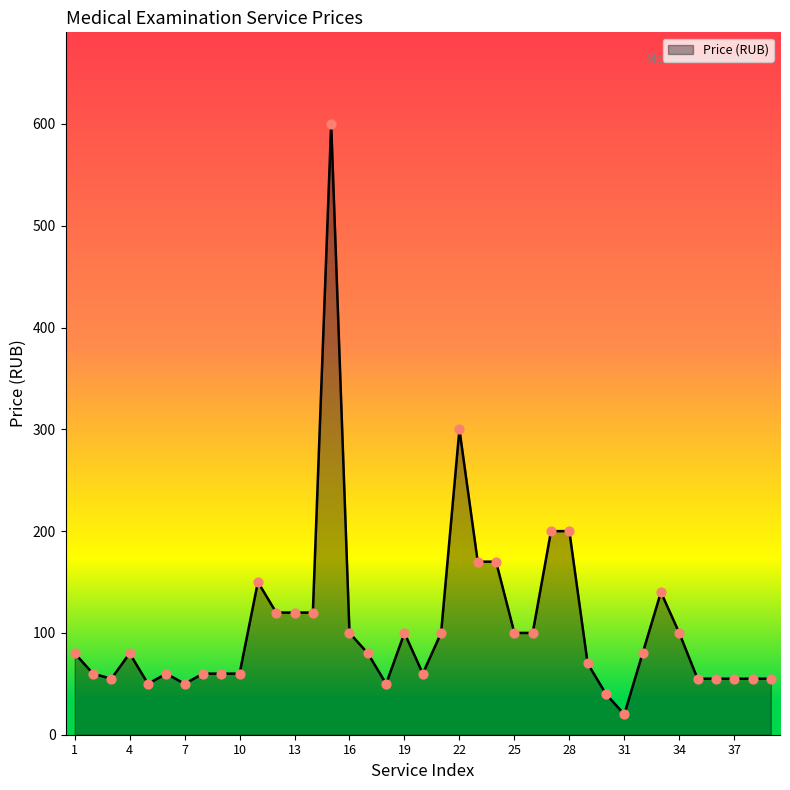

What is the maximum value shown in the chart?

600